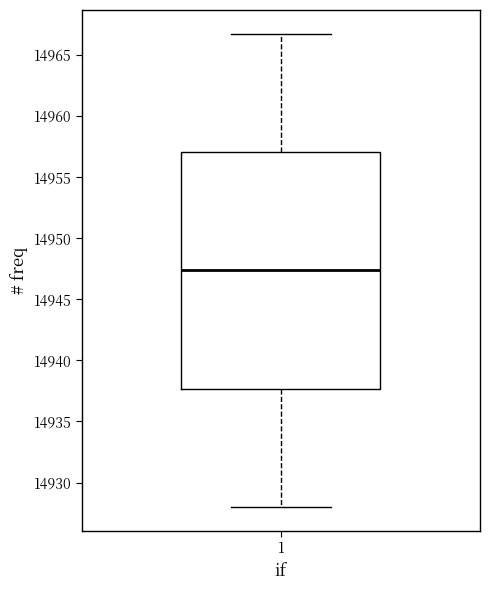

Transcribe this box plot: give where the median line is, the range the box spans, and where the two whiskers end, as read against the y-axis. The values are not printed on the chart, so give them approximately, as read against the axis.

median 14947.5, box 14937.5 to 14957.0, whiskers 14928.0 to 14967.0